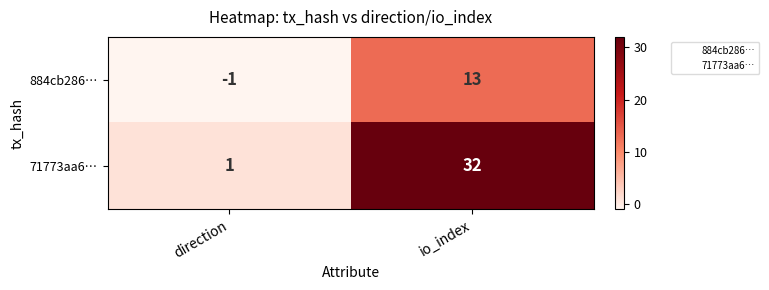

How many series are shown in this chart?

2